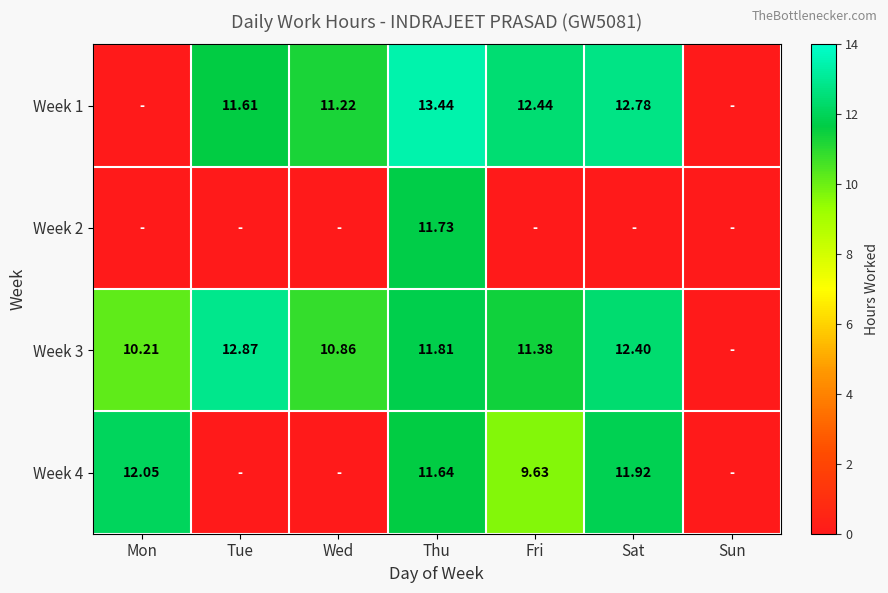

Count the number of data series in this chart.

4